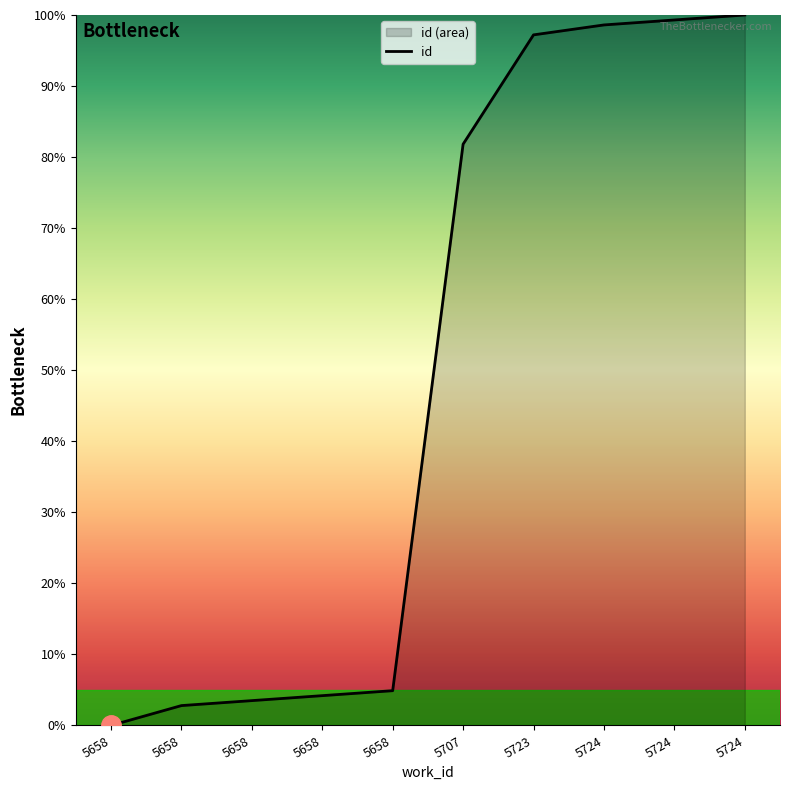

True or false: there are more than 0 points higher than both neighbors.

False